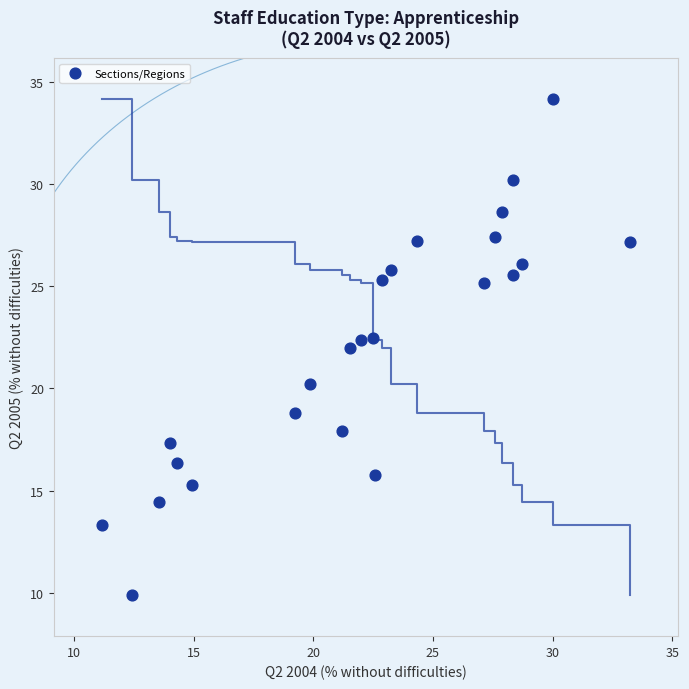

What is the range of X values (max minus min)?

22.1